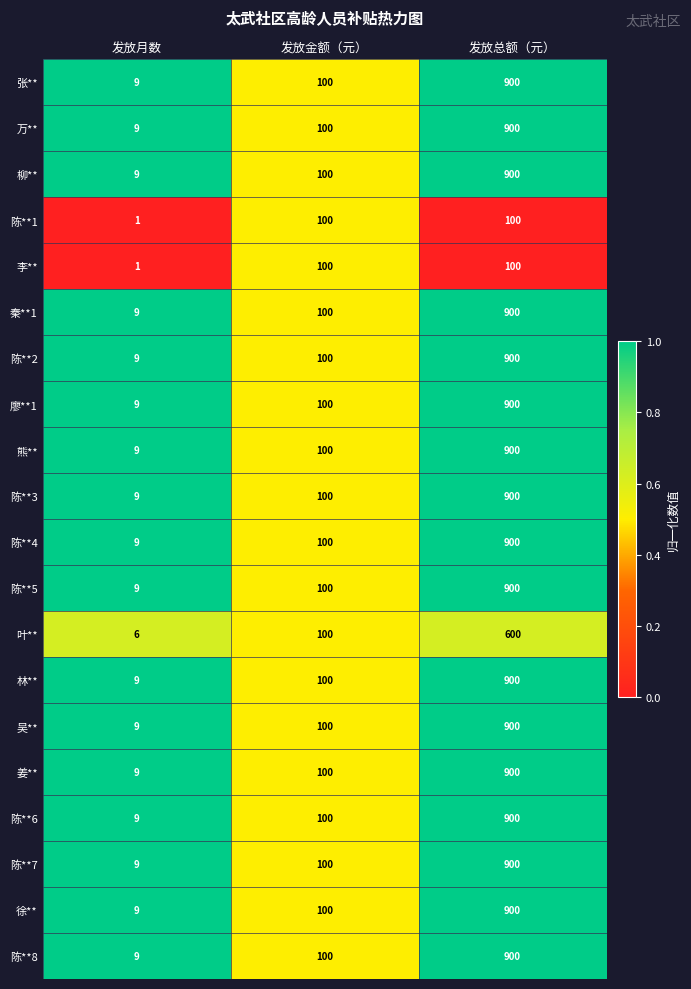

At which category does the chart reach its peak across all series?

发放总额（元）